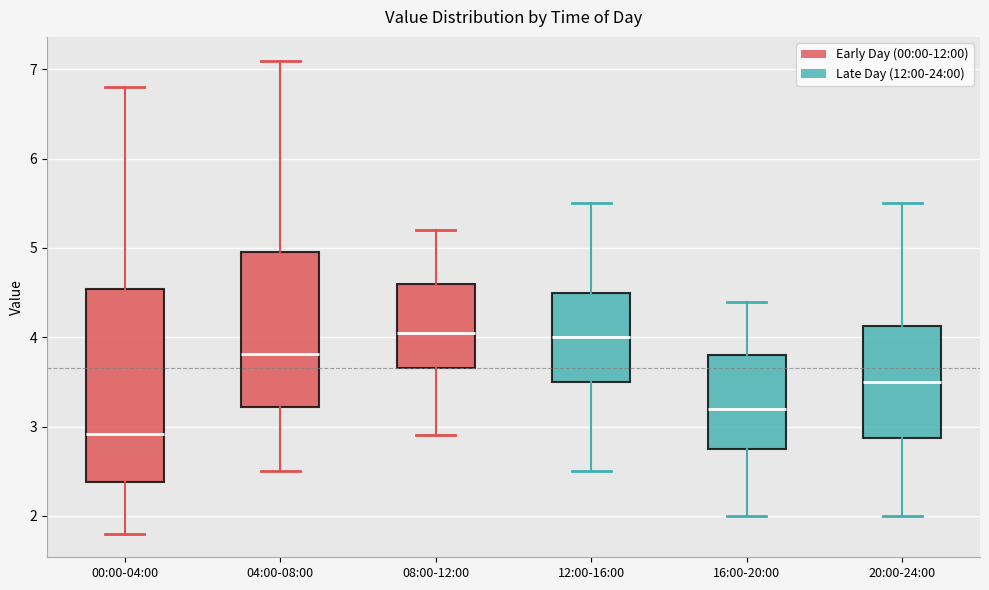

Which box's median line is the lowest?

00:00-04:00